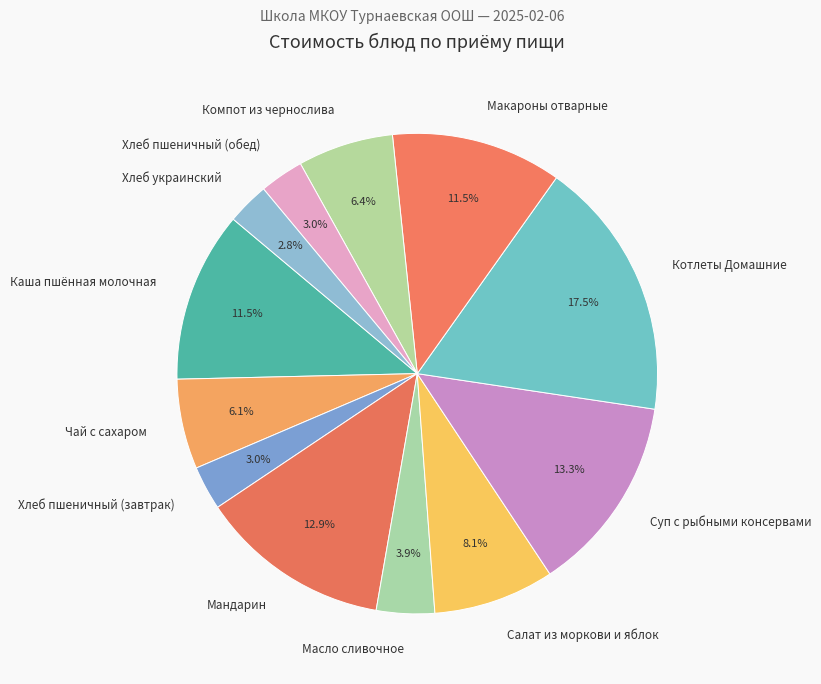

What portion of the pie excludes Хлеб пшеничный (завтрак)?

97.0%